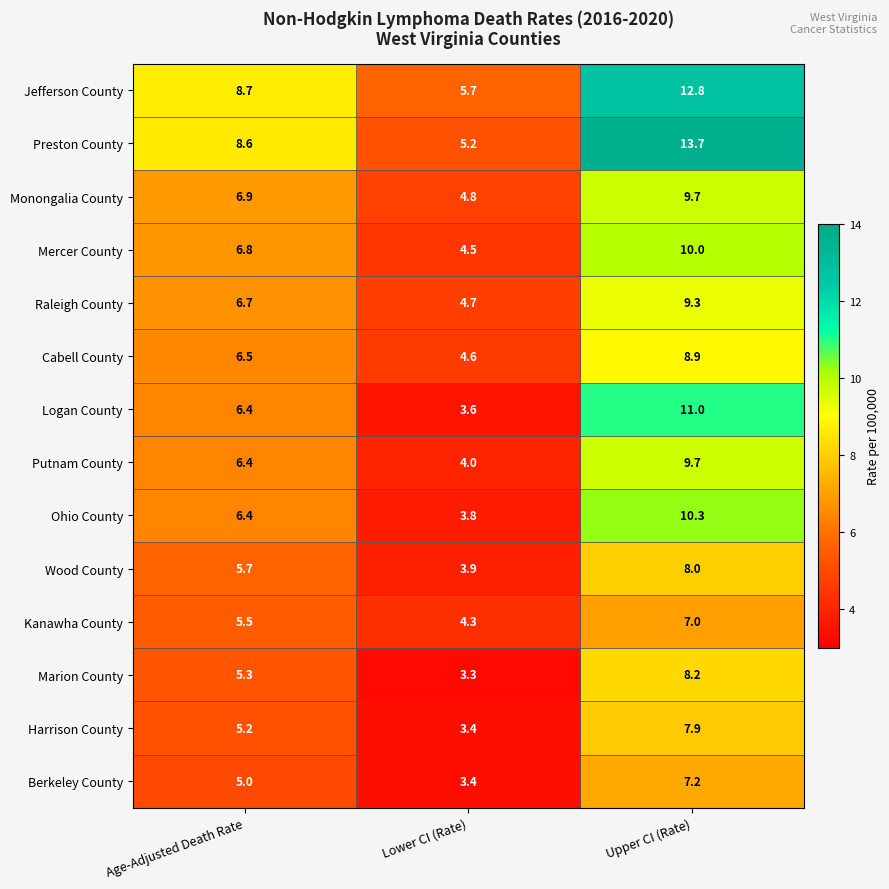

Which category has the lowest value across all series?

Lower CI (Rate)